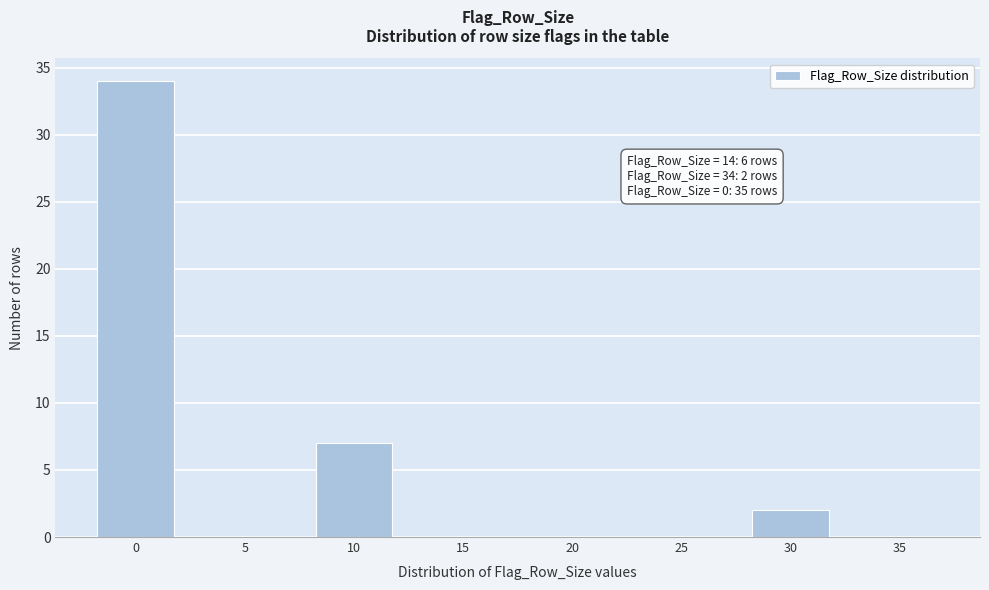

Reading left to right, list all the values displayed in this chart.

0=34	5=0	10=7	15=0	20=0	25=0	30=2	35=0